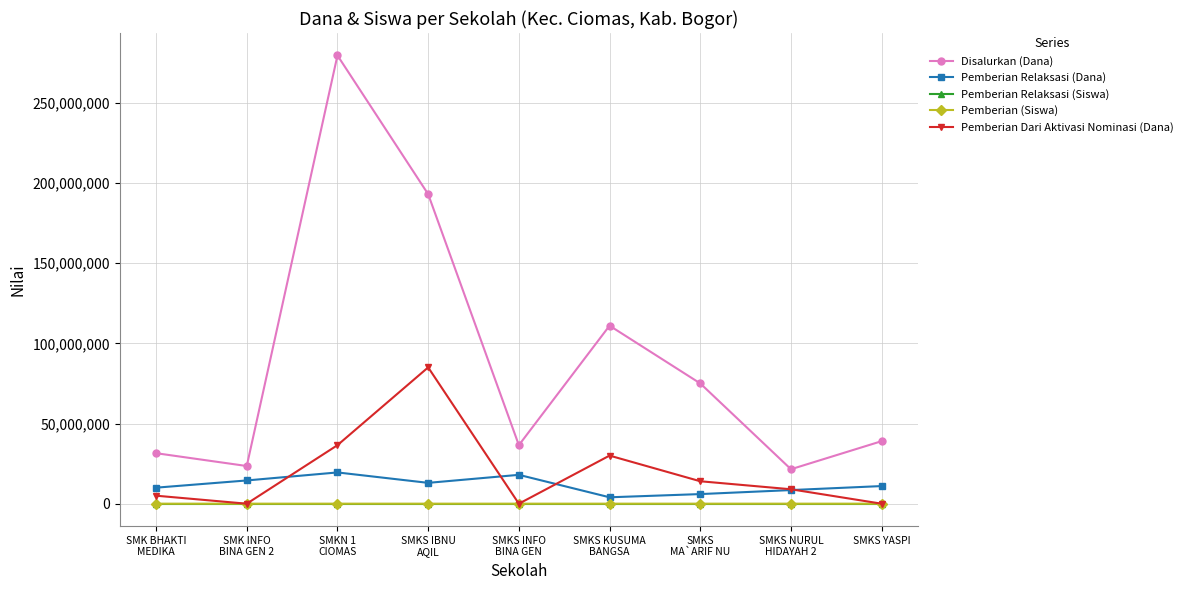

What is the maximum value for Pemberian Dari Aktivasi Nominasi (Dana)?

85000000